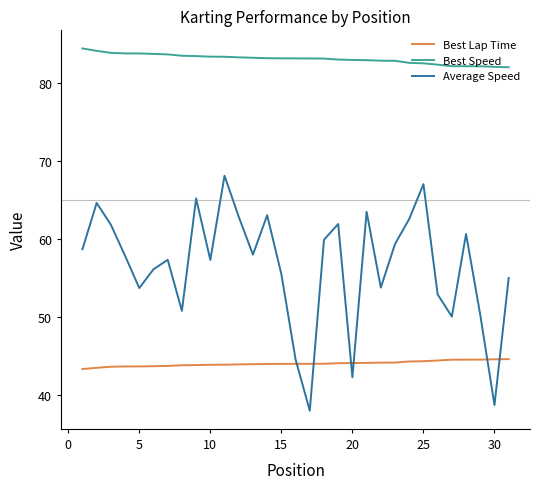

Which series has the largest range (max minus min)?

Average Speed